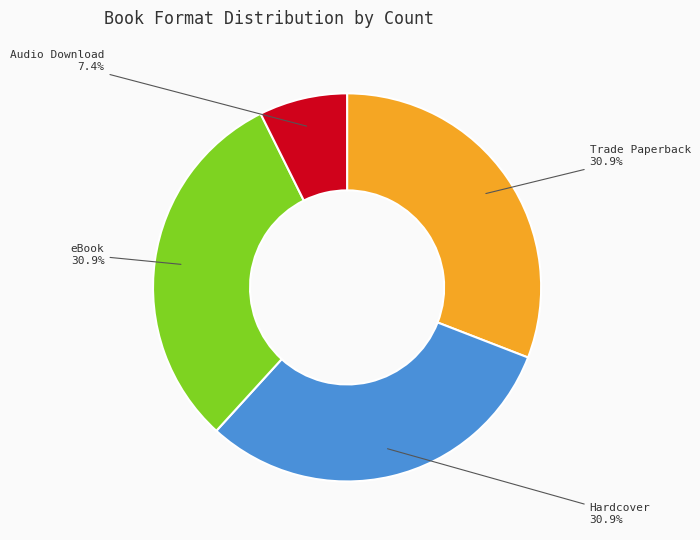

Which slice is the smallest?

Audio Download